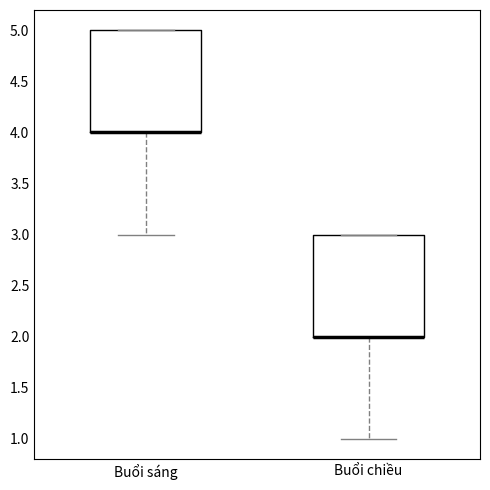

Reading left to right, transcribe this box plot: for each box, give where its median line is, the range the box spans, and where its two whiskers end, as read against the y-axis. The values are not printed on the chart, so give them approximately, as read against the axis.

Buổi sáng: median 4 (drawn on the box's lower edge), box 4 to 5, whiskers 3 to 5
Buổi chiều: median 2 (drawn on the box's lower edge), box 2 to 3, whiskers 1 to 3